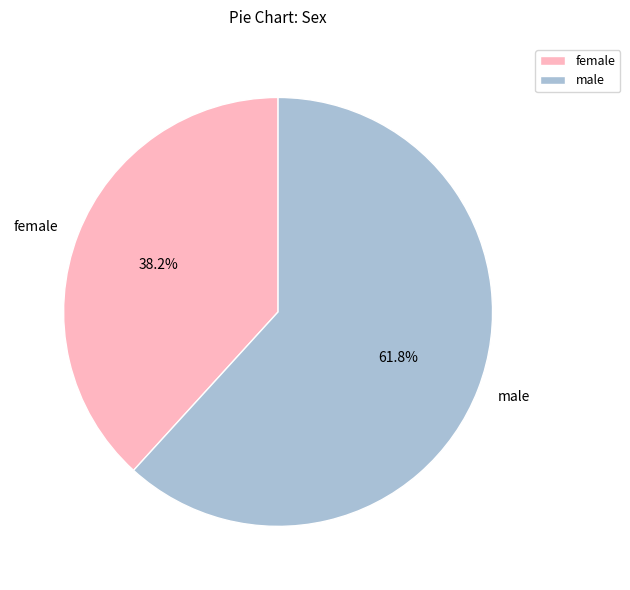

Which slice is the smallest?

female